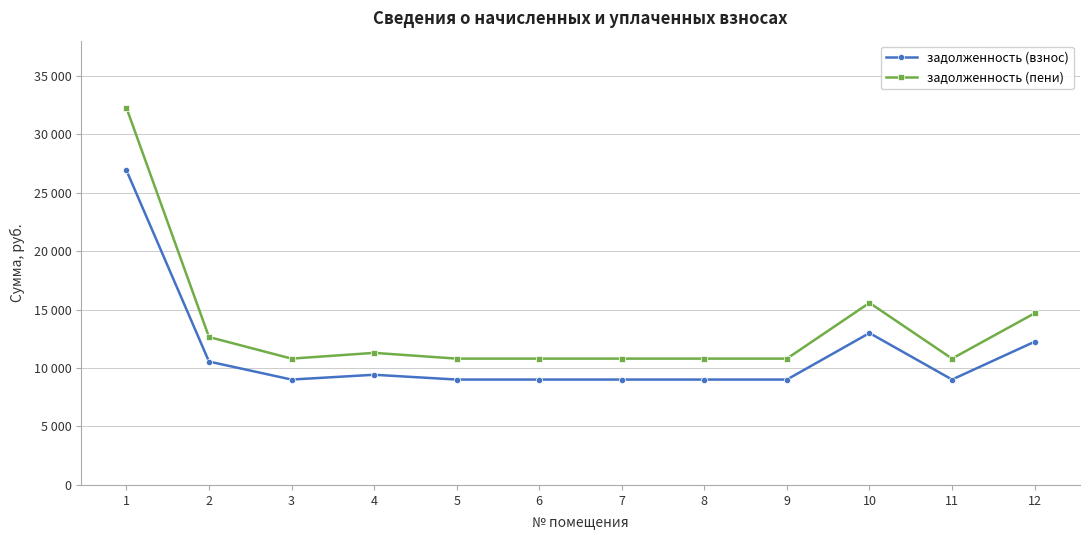

True or false: задолженность (взнос) has a value of 15752.5 at 11.

False